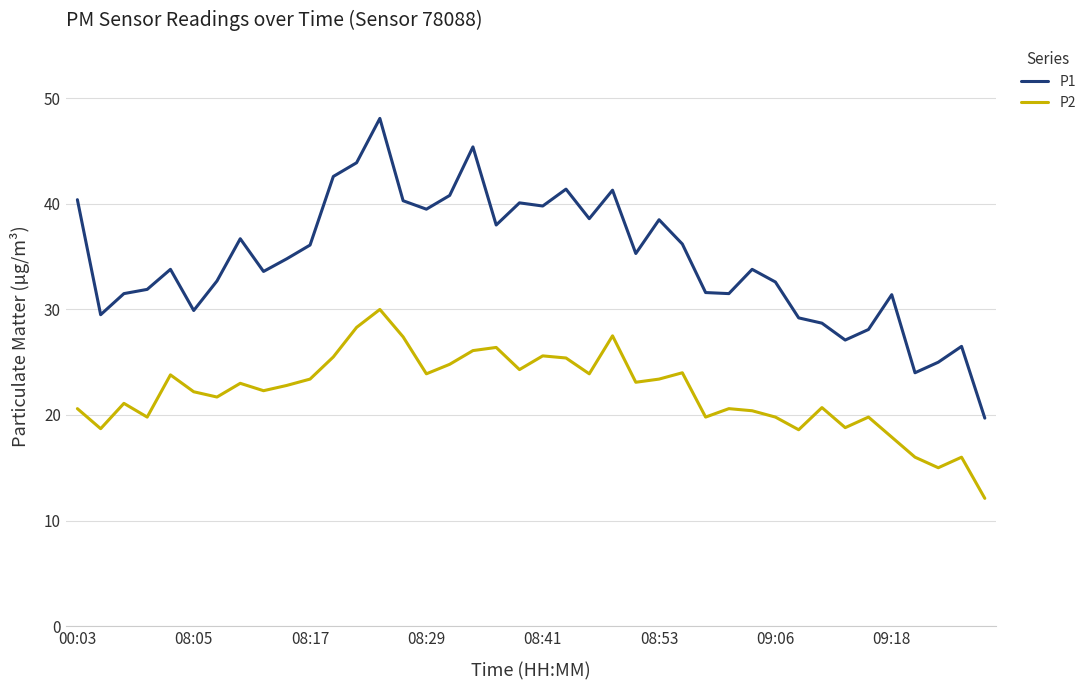

Which series has the largest range (max minus min)?

P1